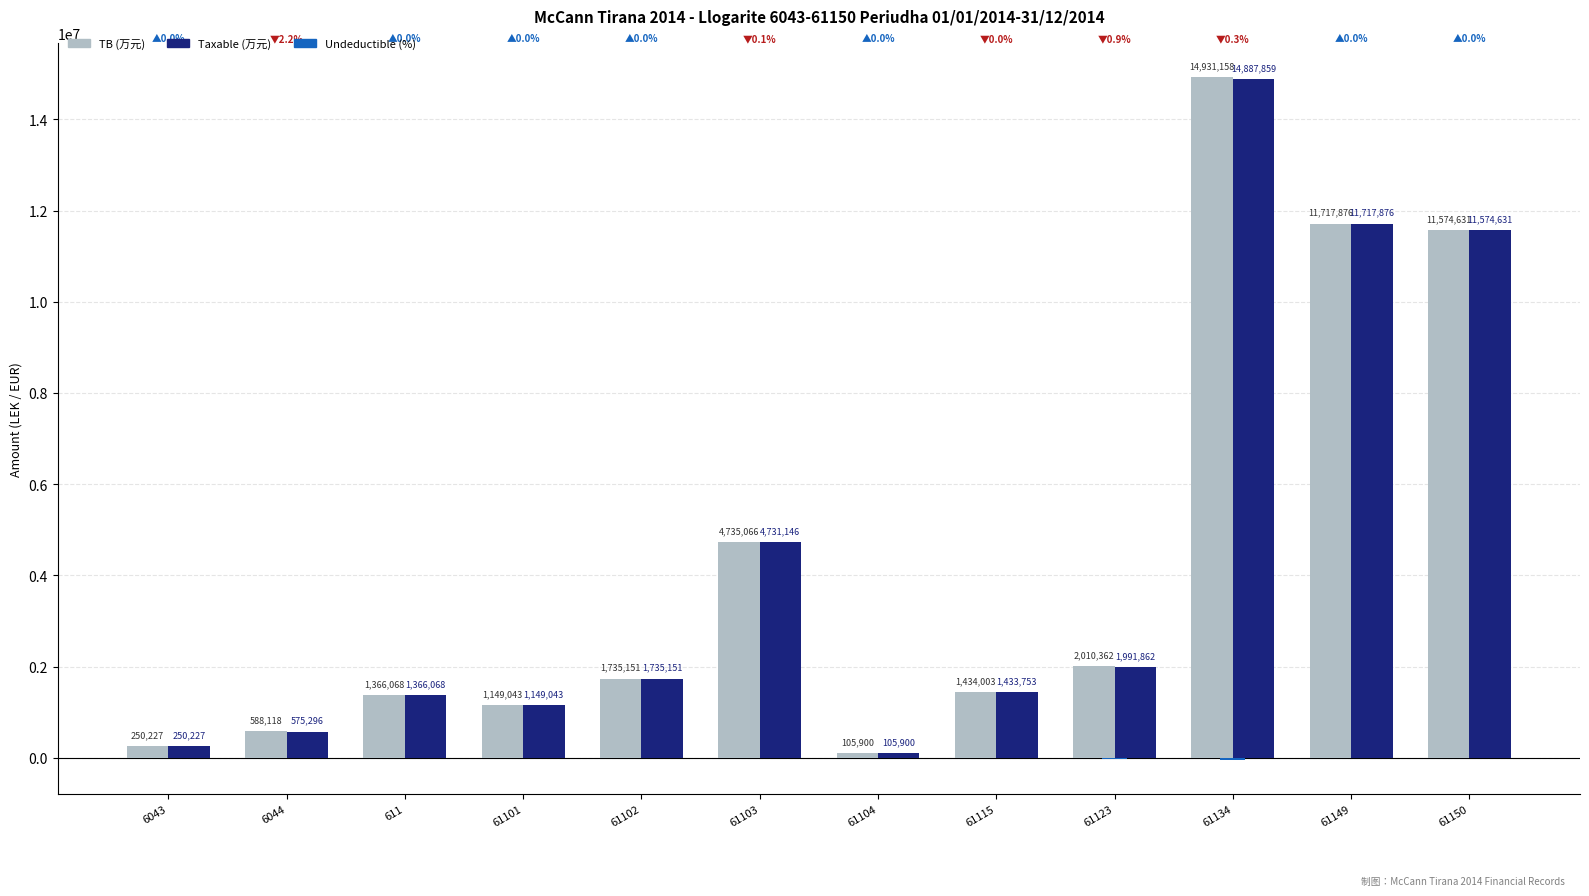

At which category is the sum across all series the highest?

61134